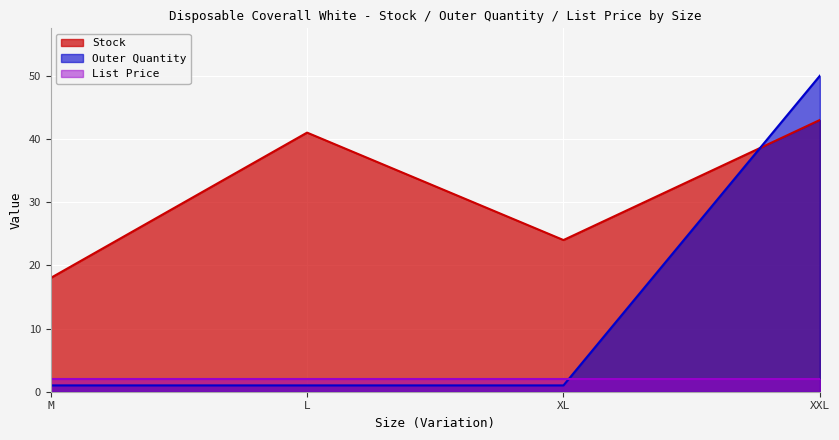

Which series has the largest range (max minus min)?

Outer Quantity